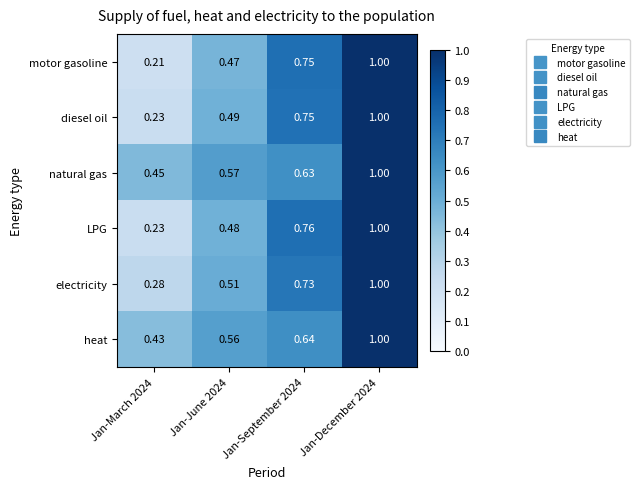

Which series has the widest spread of values?

motor gasoline